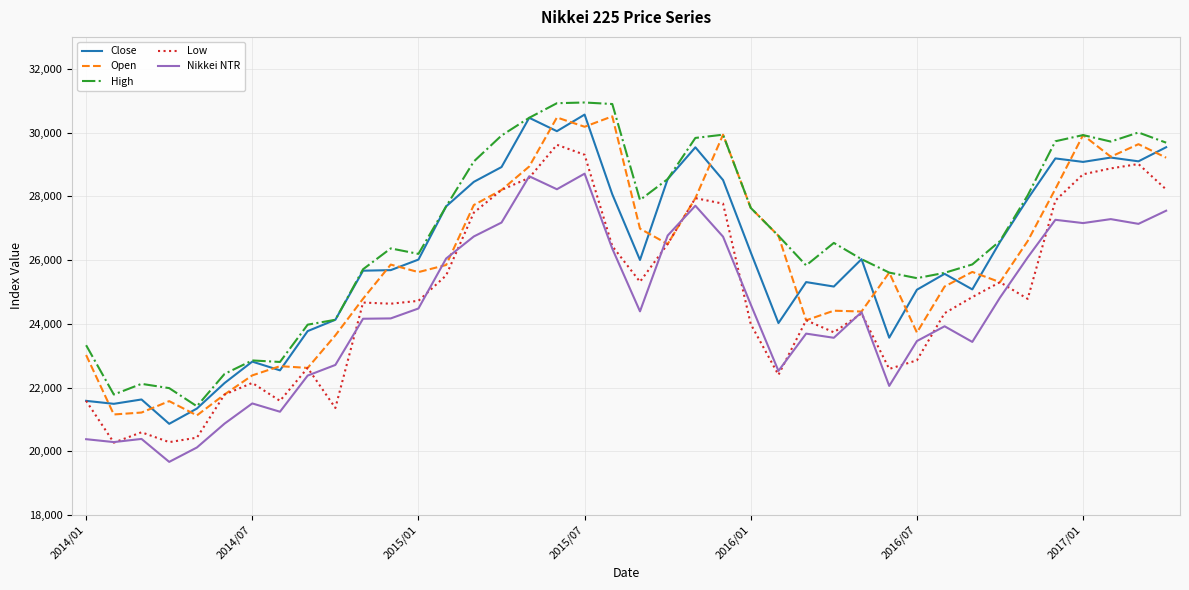

What is the maximum value for Close?

30562.3